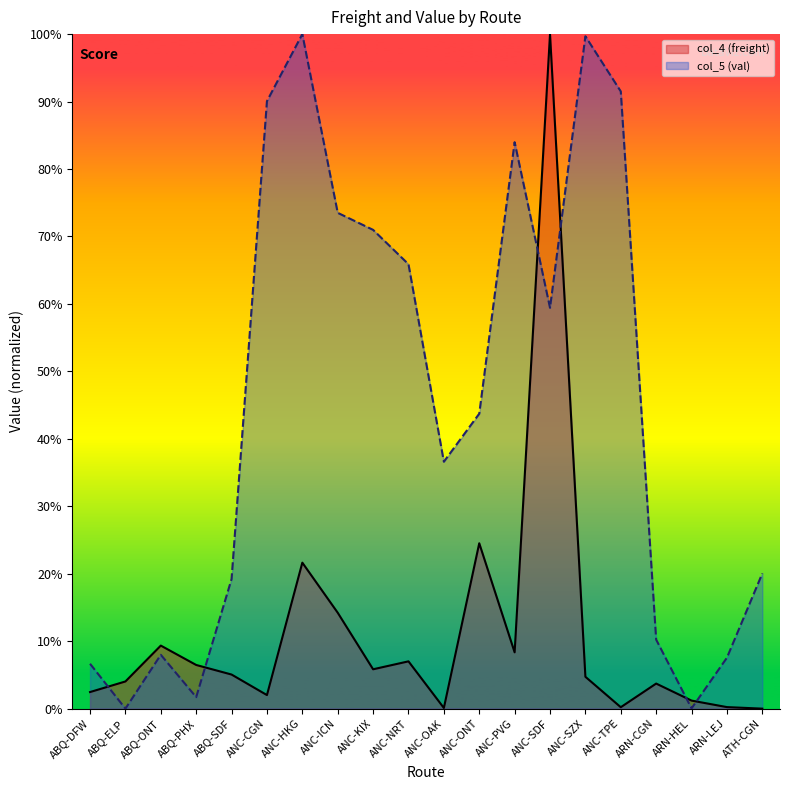

What is the sum of the col_4 (freight) values at ABQ-SDF and ARN-LEJ?

5.3